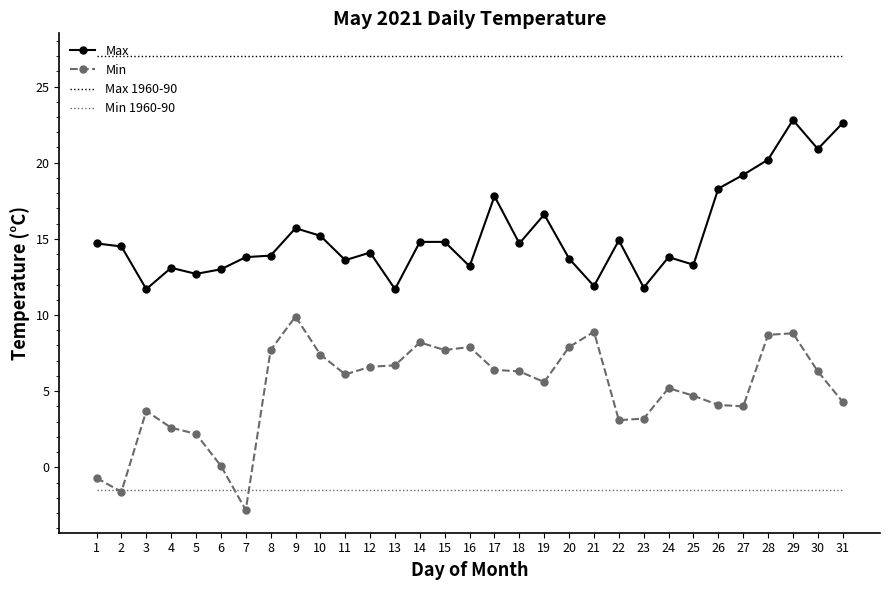

Which series has the largest total across all categories?

Max 1960-90